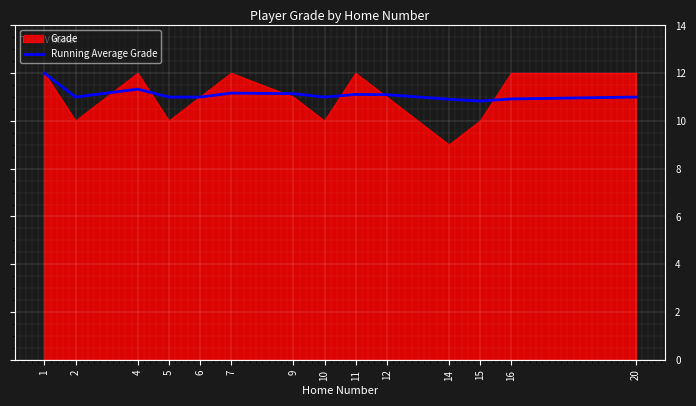

What is the smallest value displayed?

9.0